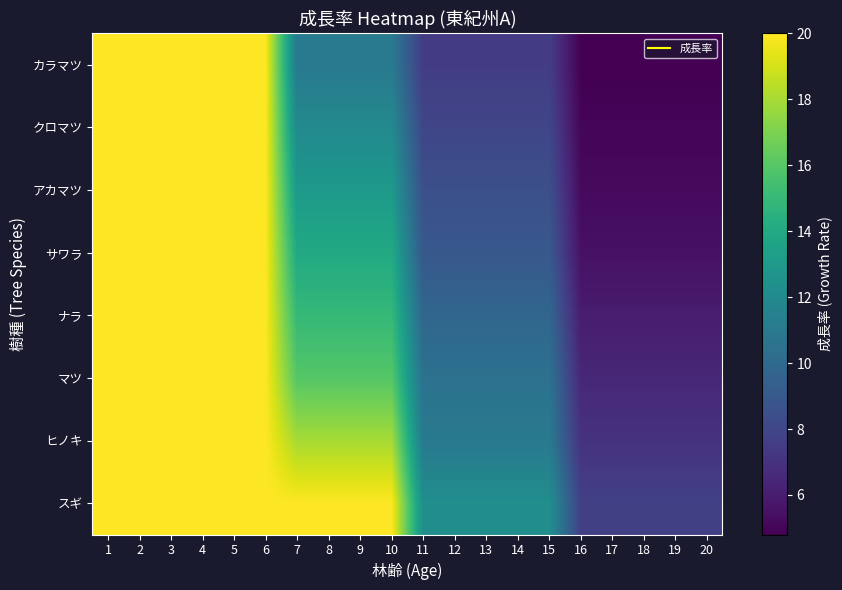

Reading left to right, list all the values displayed in this chart.

スギ: 1=20.0	2=20.0	3=20.0	4=20.0	5=20.0	6=20.0	7=20.0	8=20.0	9=20.0	10=20.0	11=12.3	12=12.3	13=12.3	14=12.3	15=12.3	16=7.7	17=7.7	18=7.7	19=7.7	20=7.7
ヒノキ: 1=20.0	2=20.0	3=20.0	4=20.0	5=20.0	6=20.0	7=18.0	8=18.0	9=18.0	10=18.0	11=11.0	12=11.0	13=11.0	14=11.0	15=11.0	16=7.0	17=7.0	18=7.0	19=7.0	20=7.0
マツ: 1=20.0	2=20.0	3=20.0	4=20.0	5=20.0	6=20.0	7=16.0	8=16.0	9=16.0	10=16.0	11=10.5	12=10.5	13=10.5	14=10.5	15=10.5	16=6.5	17=6.5	18=6.5	19=6.5	20=6.5
ナラ: 1=20.0	2=20.0	3=20.0	4=20.0	5=20.0	6=20.0	7=15.0	8=15.0	9=15.0	10=15.0	11=9.8	12=9.8	13=9.8	14=9.8	15=9.8	16=6.0	17=6.0	18=6.0	19=6.0	20=6.0
サワラ: 1=20.0	2=20.0	3=20.0	4=20.0	5=20.0	6=20.0	7=14.0	8=14.0	9=14.0	10=14.0	11=9.0	12=9.0	13=9.0	14=9.0	15=9.0	16=5.5	17=5.5	18=5.5	19=5.5	20=5.5
アカマツ: 1=20.0	2=20.0	3=20.0	4=20.0	5=20.0	6=20.0	7=13.0	8=13.0	9=13.0	10=13.0	11=8.5	12=8.5	13=8.5	14=8.5	15=8.5	16=5.2	17=5.2	18=5.2	19=5.2	20=5.2
クロマツ: 1=20.0	2=20.0	3=20.0	4=20.0	5=20.0	6=20.0	7=12.0	8=12.0	9=12.0	10=12.0	11=8.0	12=8.0	13=8.0	14=8.0	15=8.0	16=5.0	17=5.0	18=5.0	19=5.0	20=5.0
カラマツ: 1=20.0	2=20.0	3=20.0	4=20.0	5=20.0	6=20.0	7=11.0	8=11.0	9=11.0	10=11.0	11=7.5	12=7.5	13=7.5	14=7.5	15=7.5	16=4.8	17=4.8	18=4.8	19=4.8	20=4.8